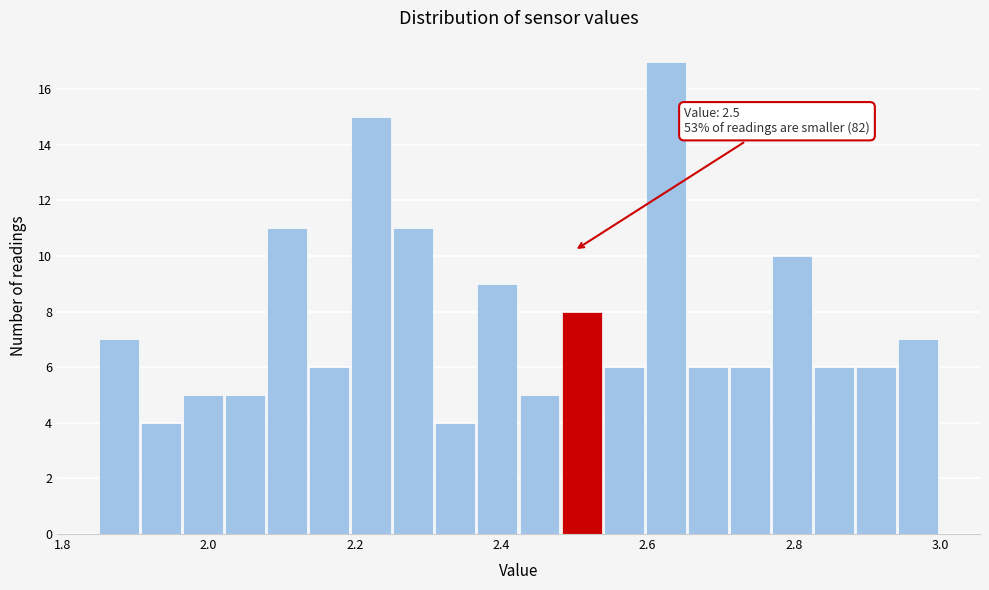

Around what value on the x-axis is the tallest bar? Give the approximate position of its centre, as read against the axis.

2.62